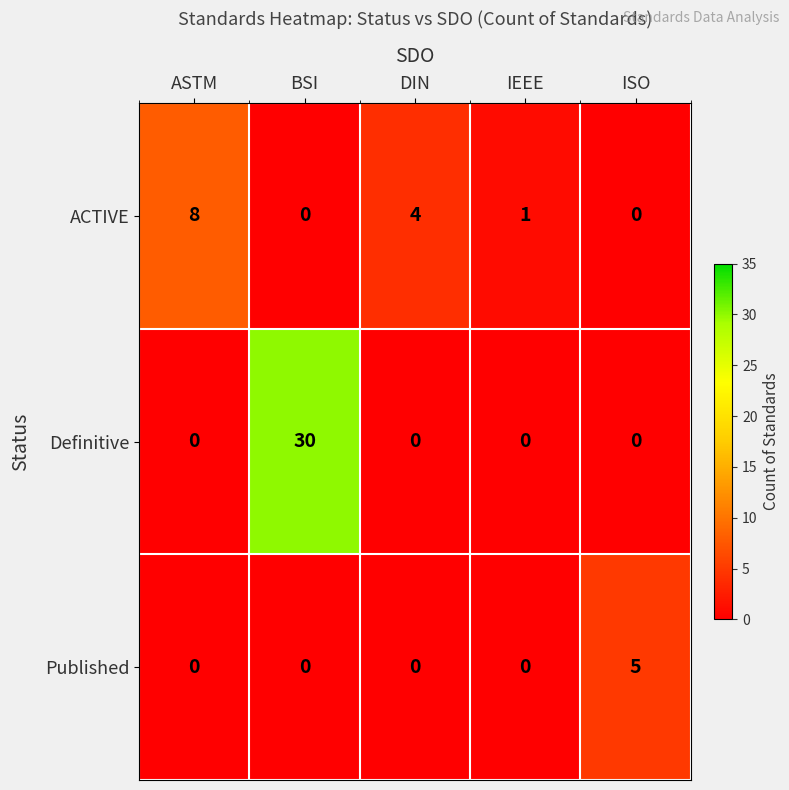

Which category has the highest value across all series?

BSI